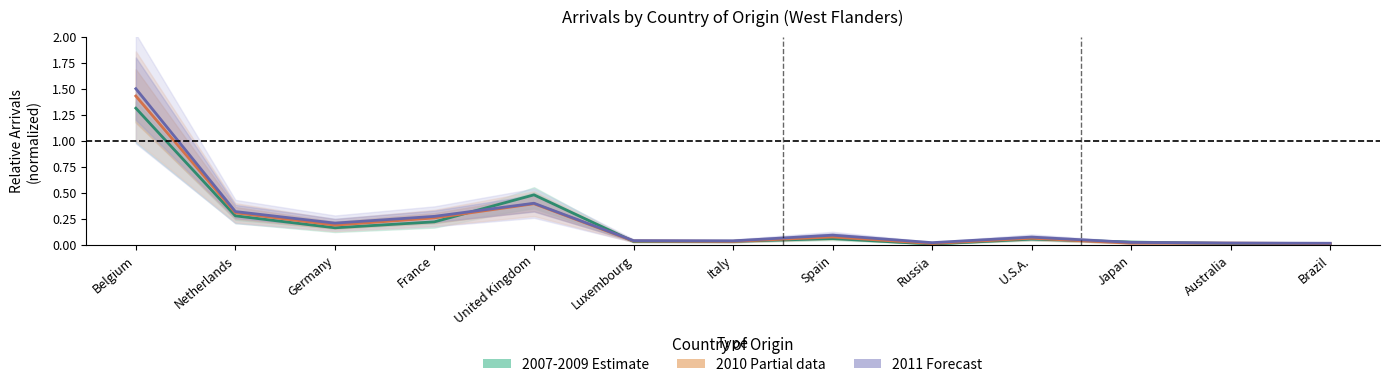

At which category does 2007-2009 (Estimate) reach its first local peak?

United Kingdom